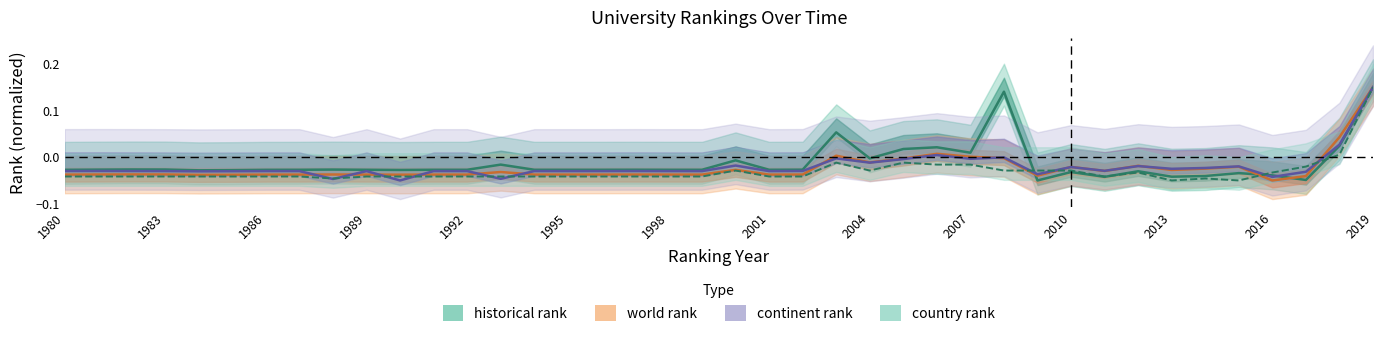

The country rank series shows -0.0 at 1980. True or false?

True